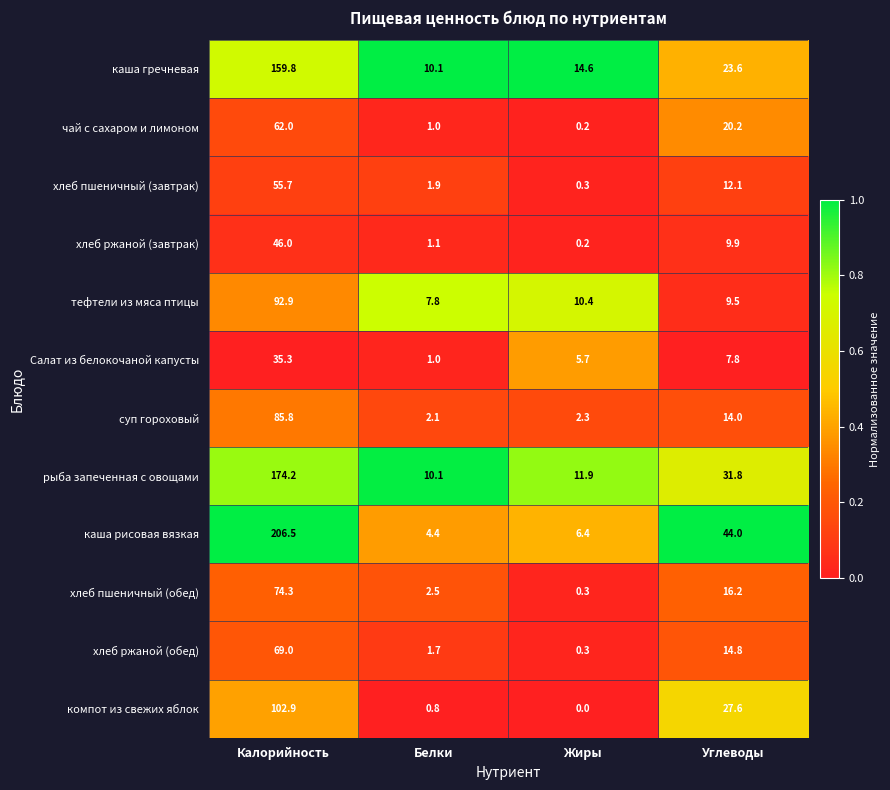

True or false: каша гречневая has a value of 2.2 at Белки.

False